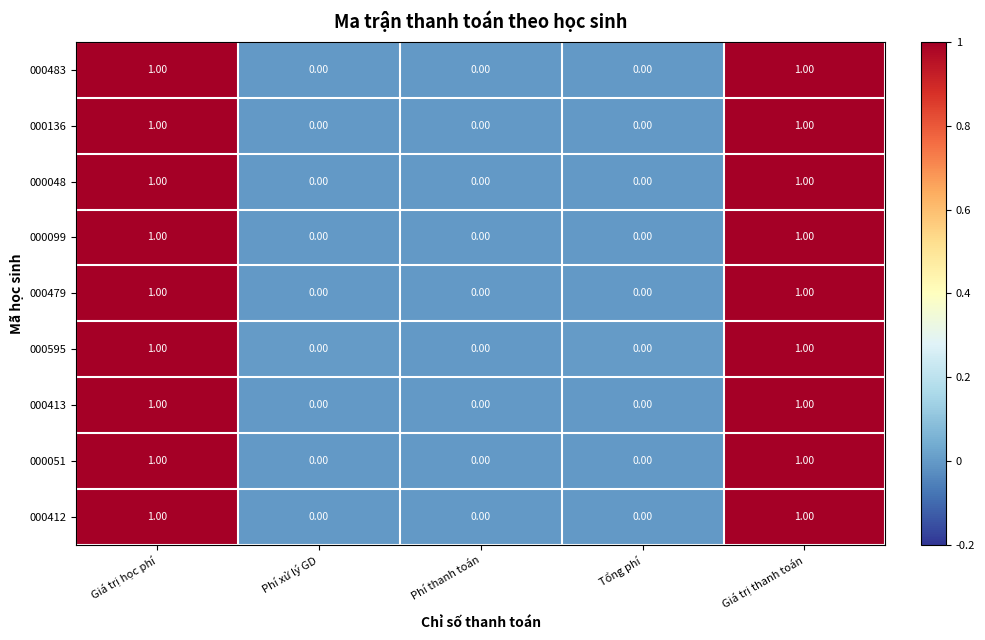

What is the total value across all series at Giá trị thanh toán?

9